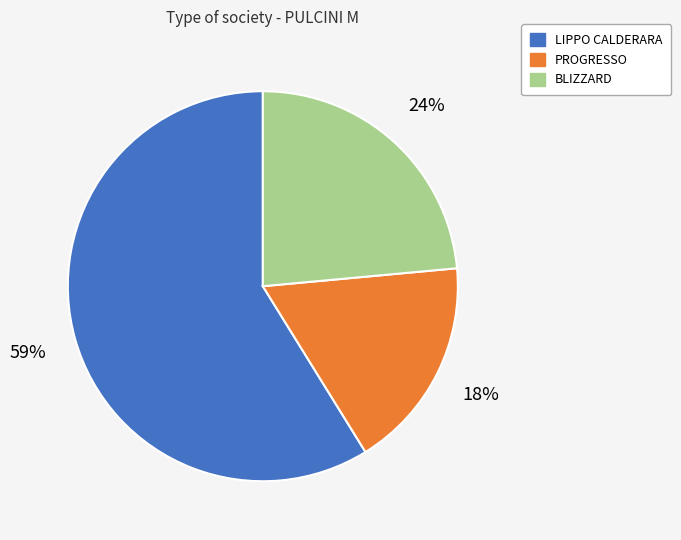

To the nearest percent, what is the difference between the largest and smallest slice percentages?

41%